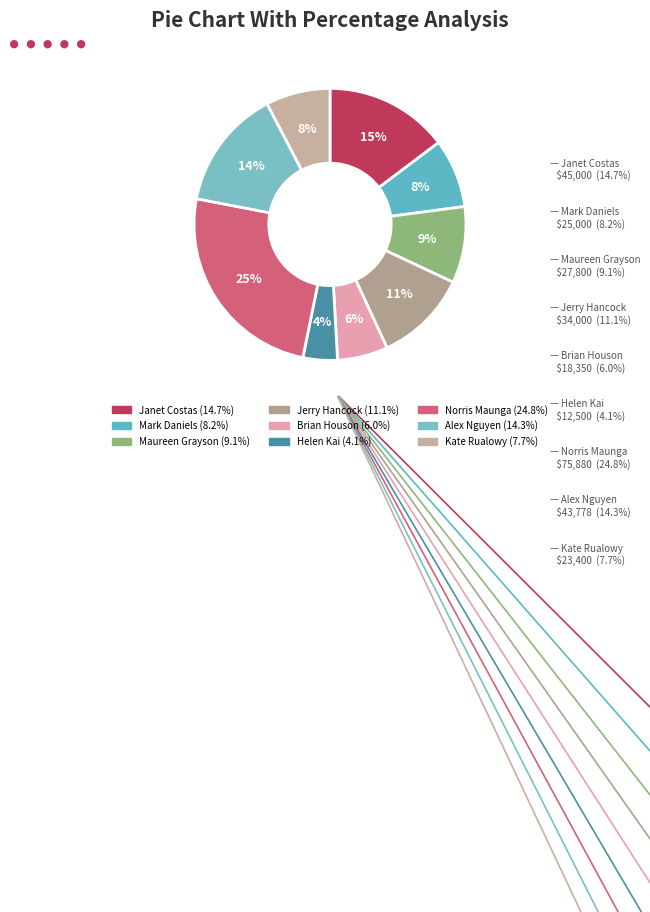

What percentage is the Jerry Hancock slice, to the nearest percent?

11%